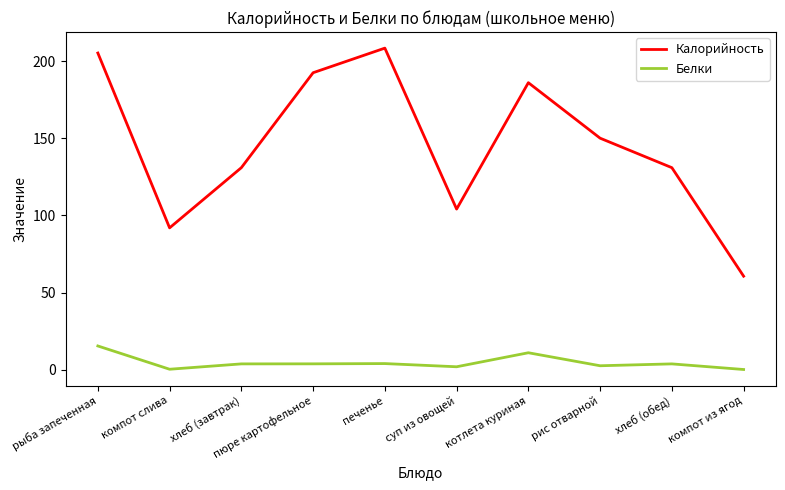

What is the minimum value for Белки?

0.2